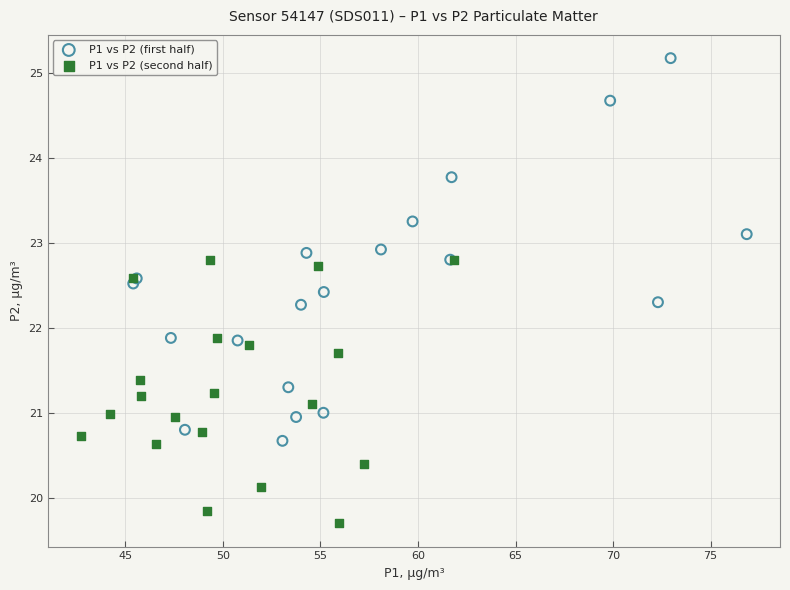

Which series has the largest Y range (max minus min)?

P1 vs P2 (first half)